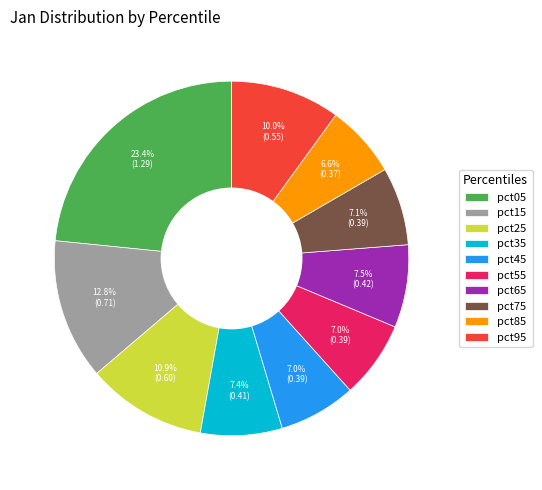

Count the number of slices in the pie.

10